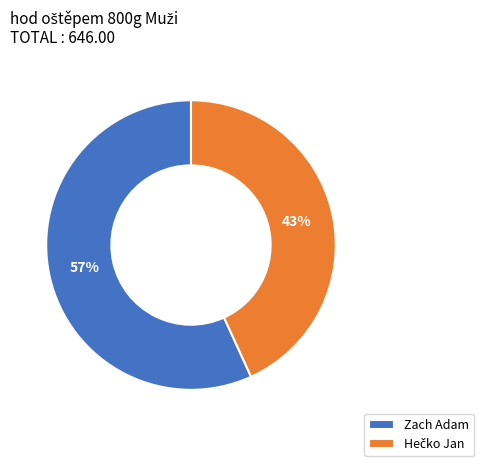

To the nearest percent, what is the average slice percentage?

50%